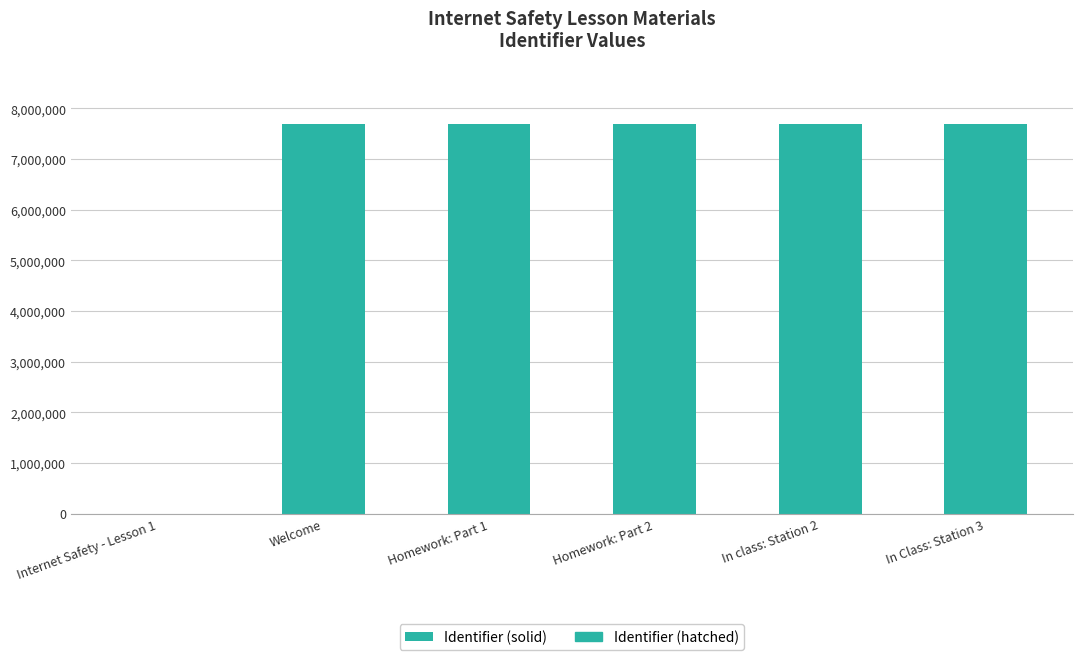

True or false: the data shows 2886897 at Welcome.

False